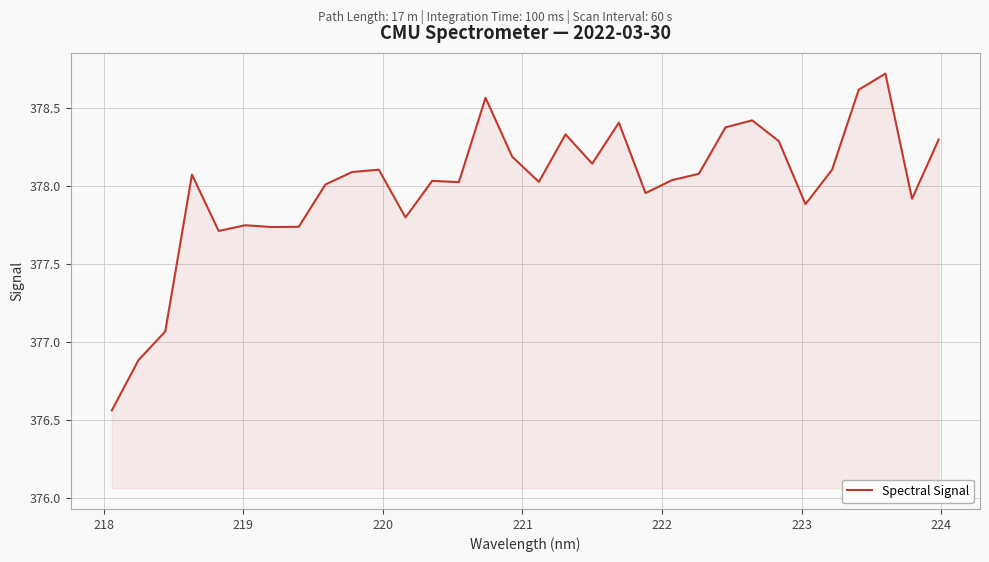

What is the maximum value shown in the chart?

378.7